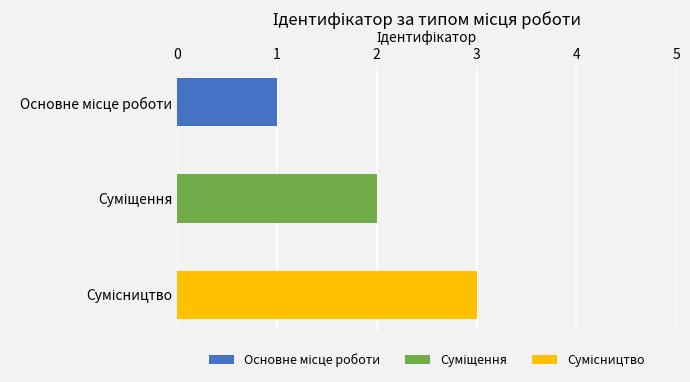

What is the sum of all values?

6